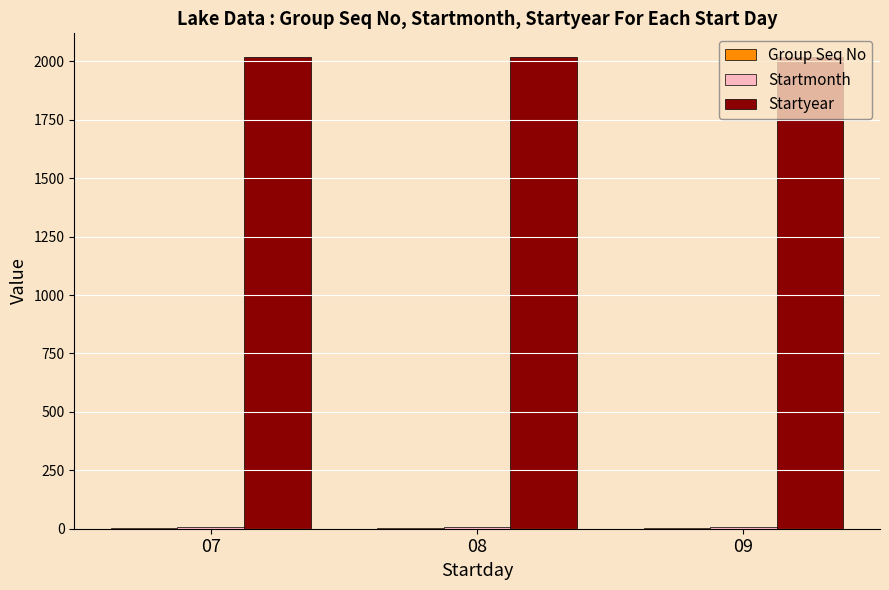

What is the value of the Startmonth bar at the 1st from the left?

6